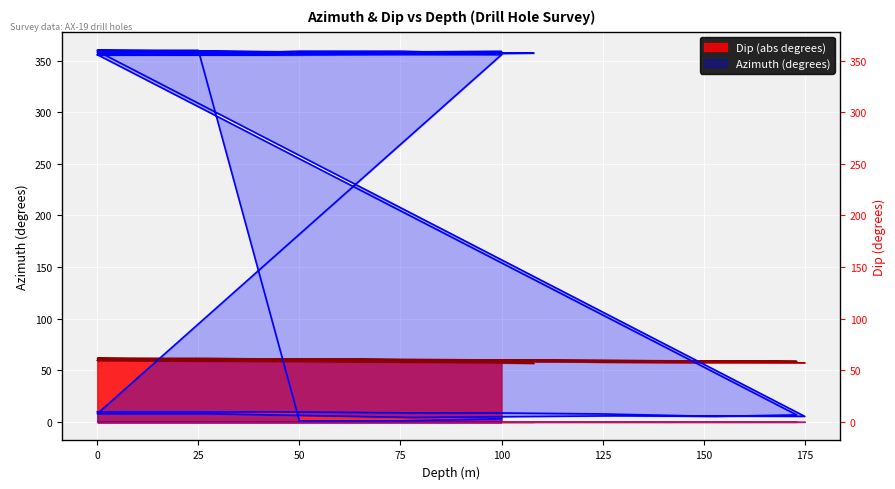

After their last crossing, which series has the higher values: Dip or Azimuth?

Dip